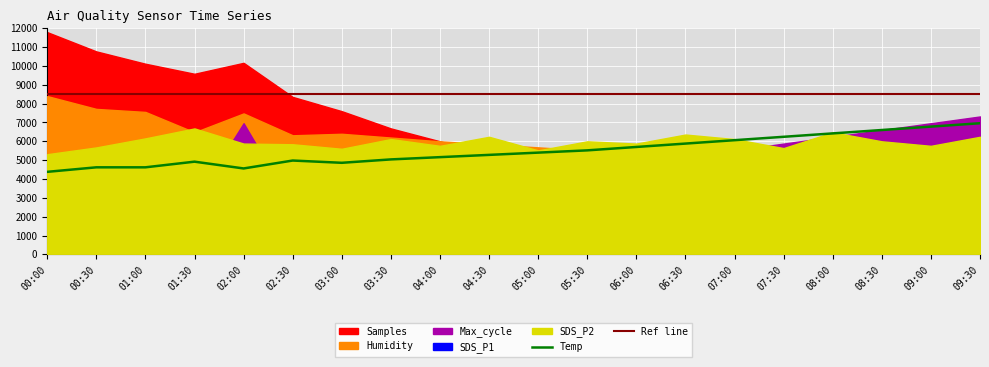

What is the sum of all Ref line values?

170000.0